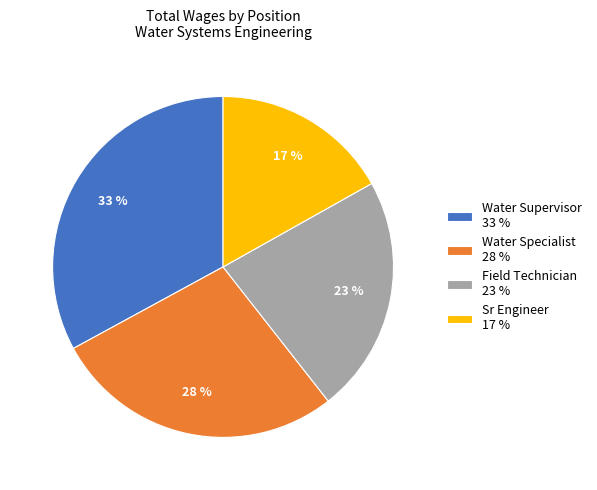

To the nearest percent, what is the average slice percentage?

25%